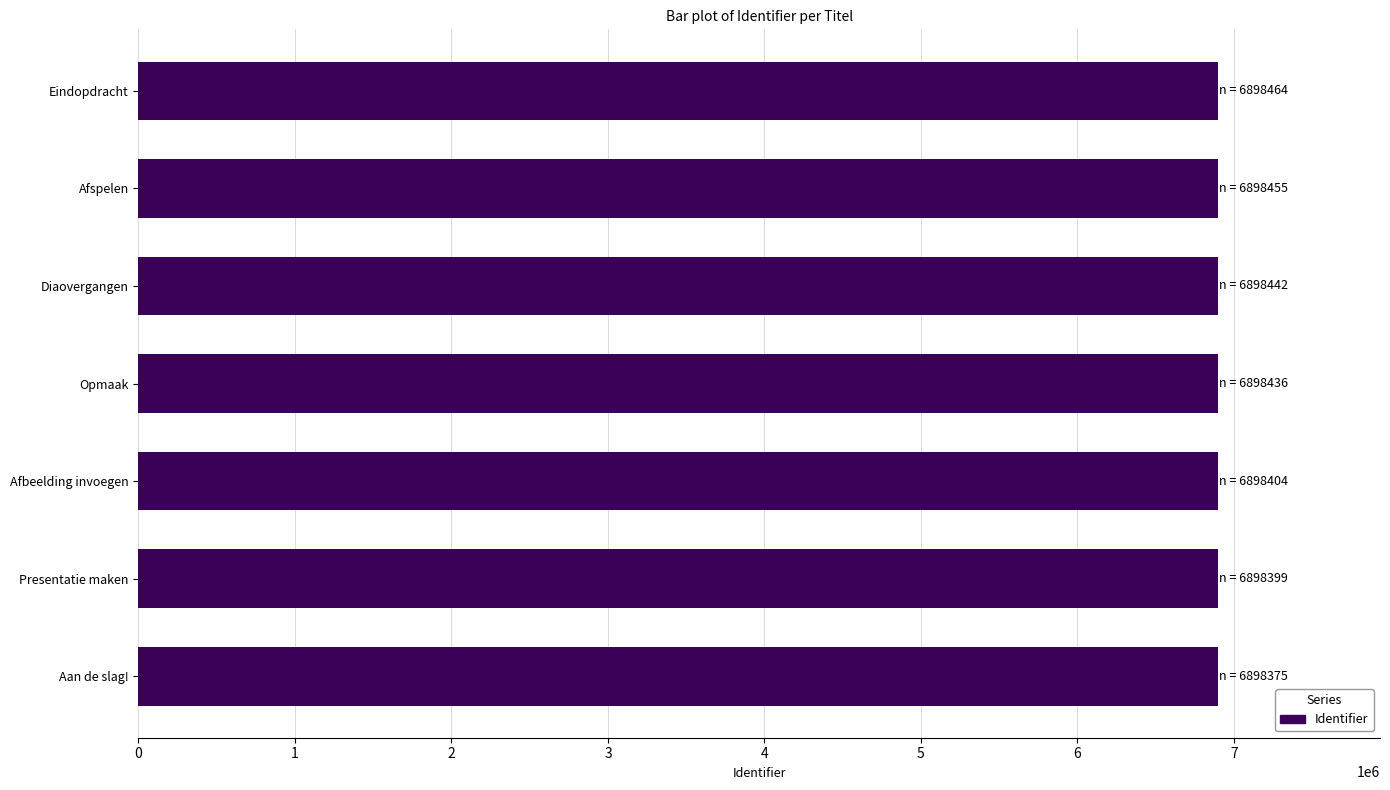

What is the average value?

6898425